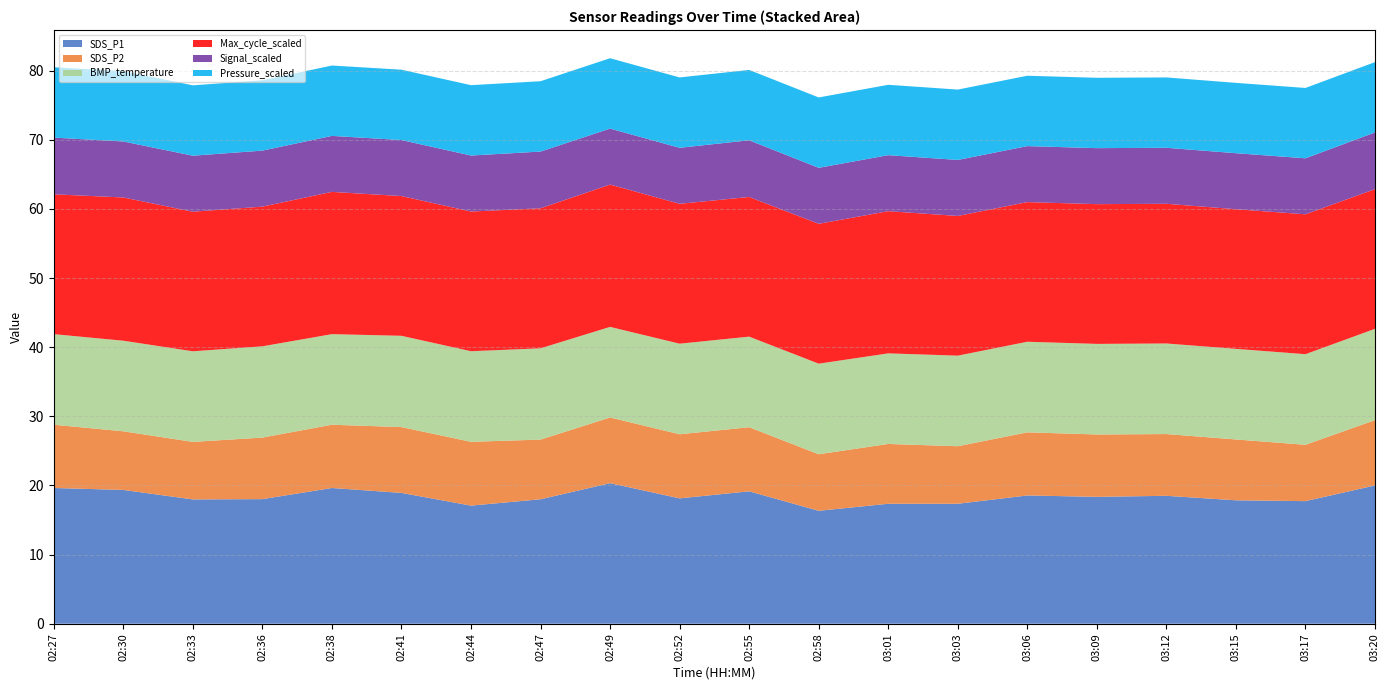

Reading right to left, transcribe all the data shown in this chart.

SDS_P1: 20.0	17.7	17.9	18.5	18.4	18.6	17.4	17.4	16.3	19.1	18.1	20.3	18.0	17.1	18.9	19.6	18.0	18.0	19.4	19.6
SDS_P2: 9.4	8.2	8.8	8.9	9.0	9.1	8.3	8.7	8.2	9.3	9.3	9.5	8.6	9.2	9.5	9.2	8.9	8.3	8.5	9.2
BMP_temperature: 13.2	13.1	13.1	13.1	13.1	13.1	13.1	13.1	13.1	13.1	13.1	13.1	13.2	13.1	13.2	13.1	13.2	13.1	13.1	13.1
Max_cycle_scaled: 20.2	20.2	20.2	20.2	20.2	20.2	20.2	20.6	20.2	20.2	20.2	20.6	20.3	20.2	20.2	20.6	20.2	20.2	20.7	20.2
Signal_scaled: 8.2	8.1	8.1	8.1	8.1	8.1	8.1	8.1	8.1	8.2	8.1	8.1	8.2	8.1	8.1	8.1	8.1	8.1	8.1	8.2
Pressure_scaled: 10.2	10.2	10.2	10.2	10.2	10.2	10.2	10.2	10.2	10.2	10.2	10.2	10.2	10.2	10.2	10.2	10.2	10.2	10.2	10.2